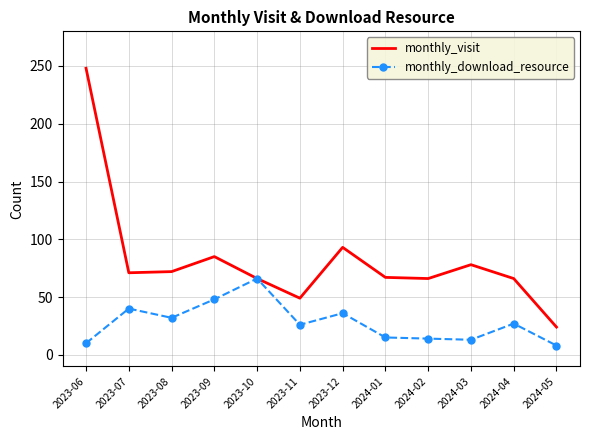

Which series has the largest range (max minus min)?

monthly_visit